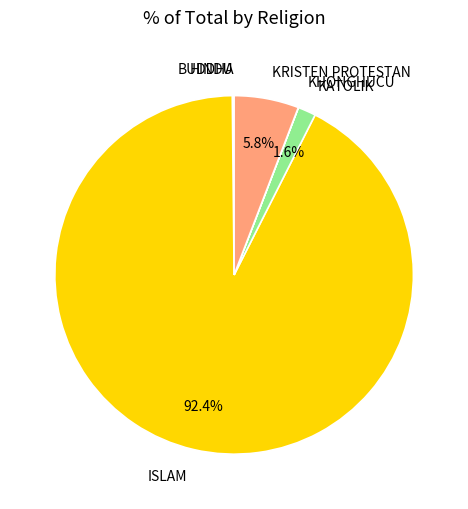

True or false: ISLAM accounts for 99% of the total.

False